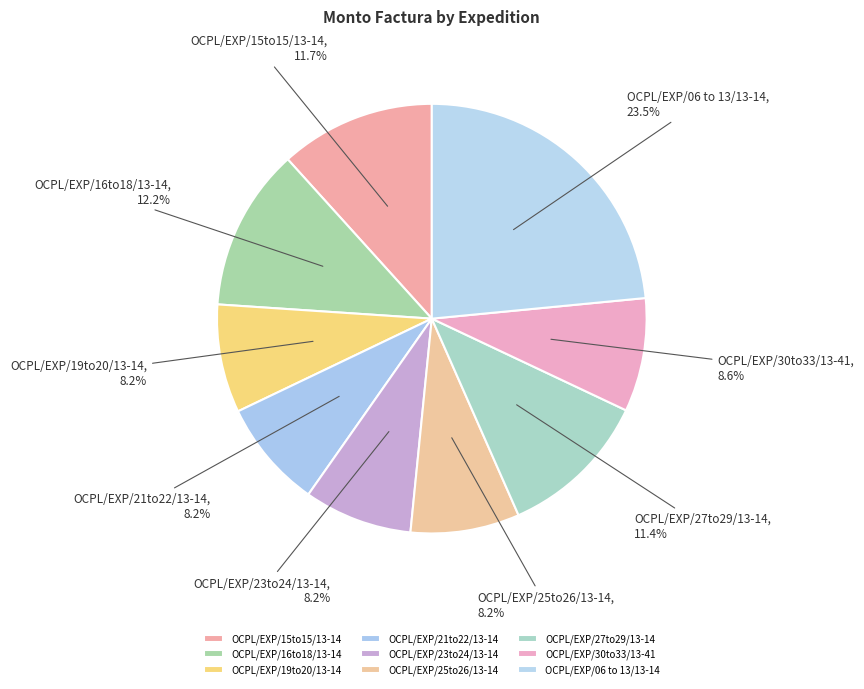

Does any single category account for the majority?

No